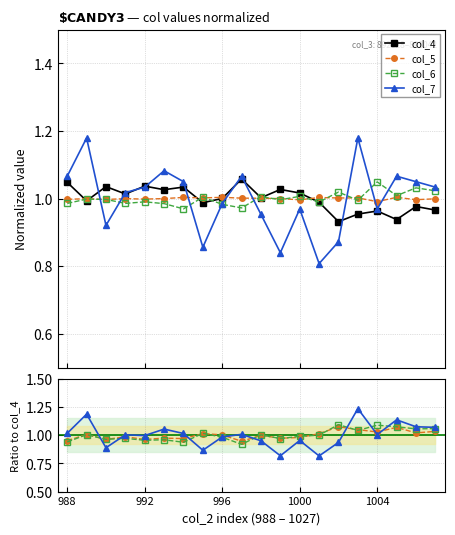

Is it true that col_4 equals 0.5 at 990?

False